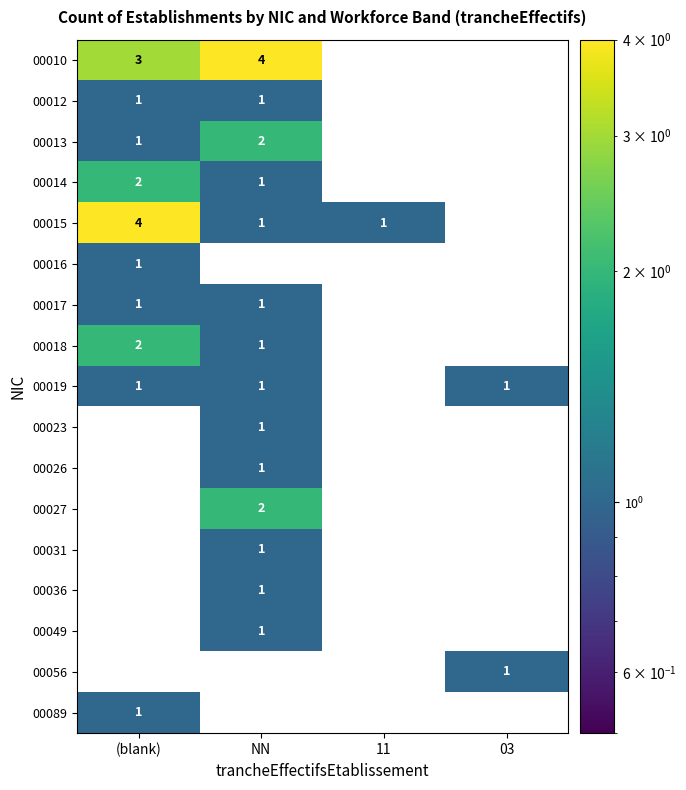

Rank the categories by 00023 value from lowest to highest.

(blank), NN, 11, 03